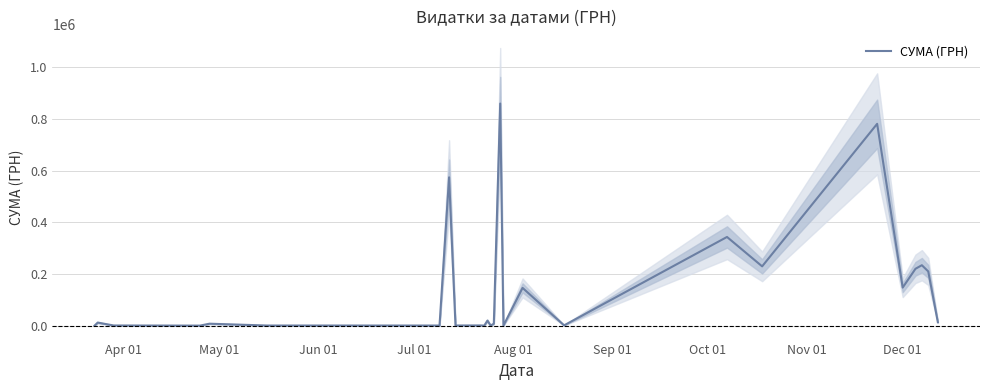

Reading right to left, extract all data points from this chart.

13788.0	209991.9	234031.9	220212.2	147487.0	780921.1	229619.1	343291.2	1402.0	146277.4	97.8	859365.4	7800.0	682.3	19720.8	349.2	1059.9	803.4	574010.6	678.4	716.2	7800.0	395.0	512.1	862.3	12143.3	221.2